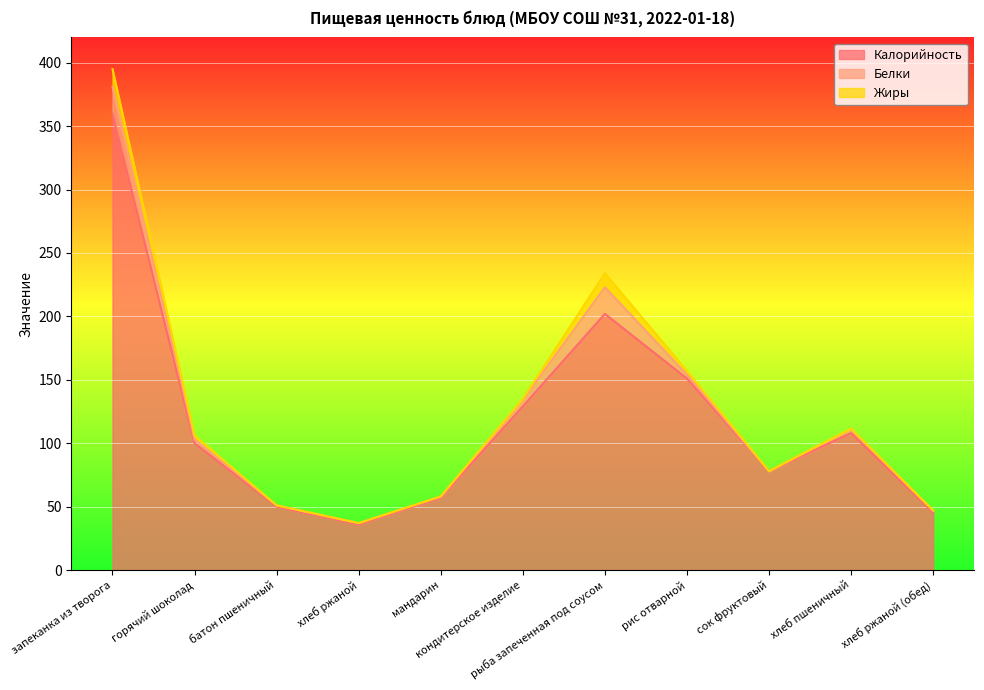

What position from the right is хлеб ржаной?

8